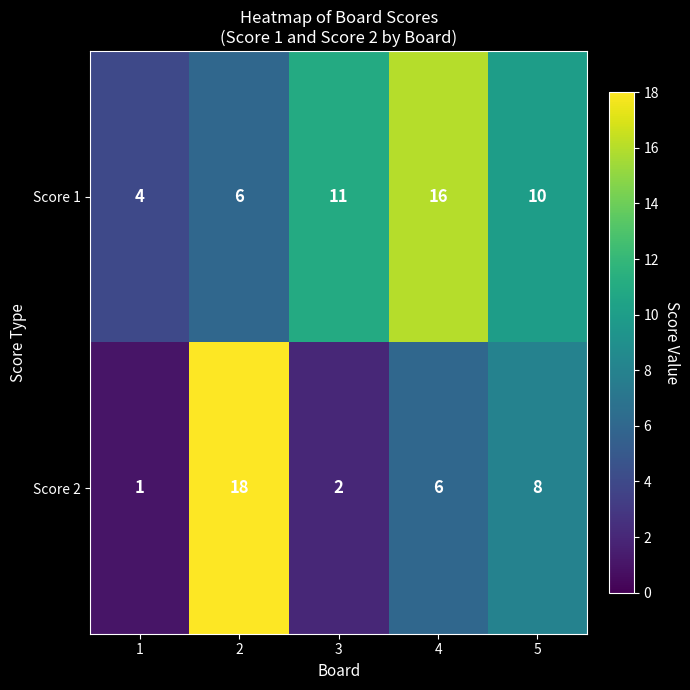

At which category does the chart reach its peak across all series?

2